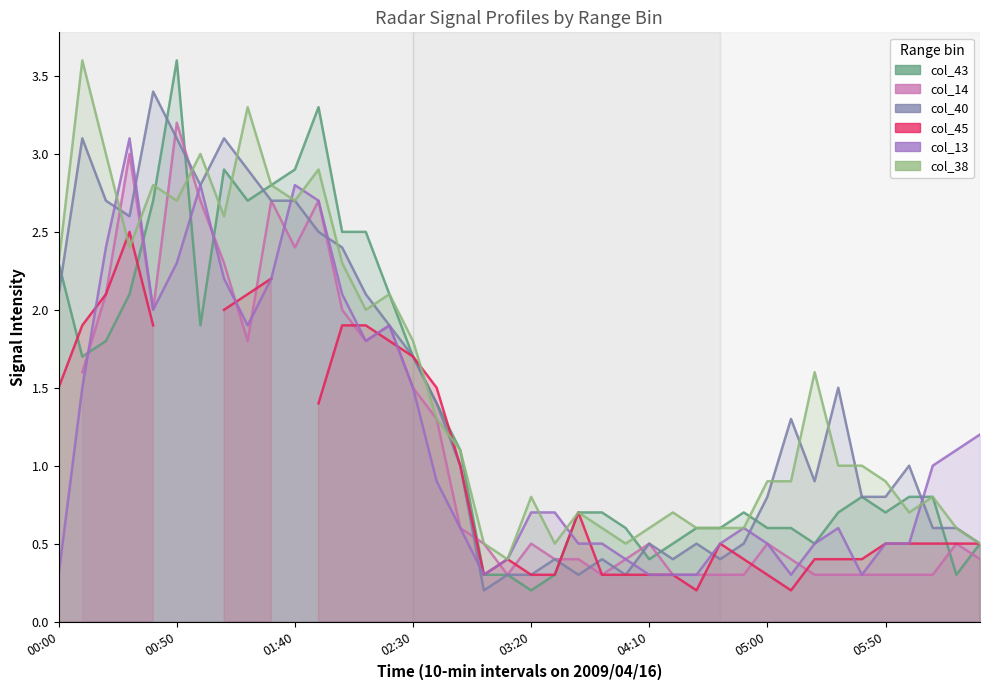

How many lines are shown in the chart?

6